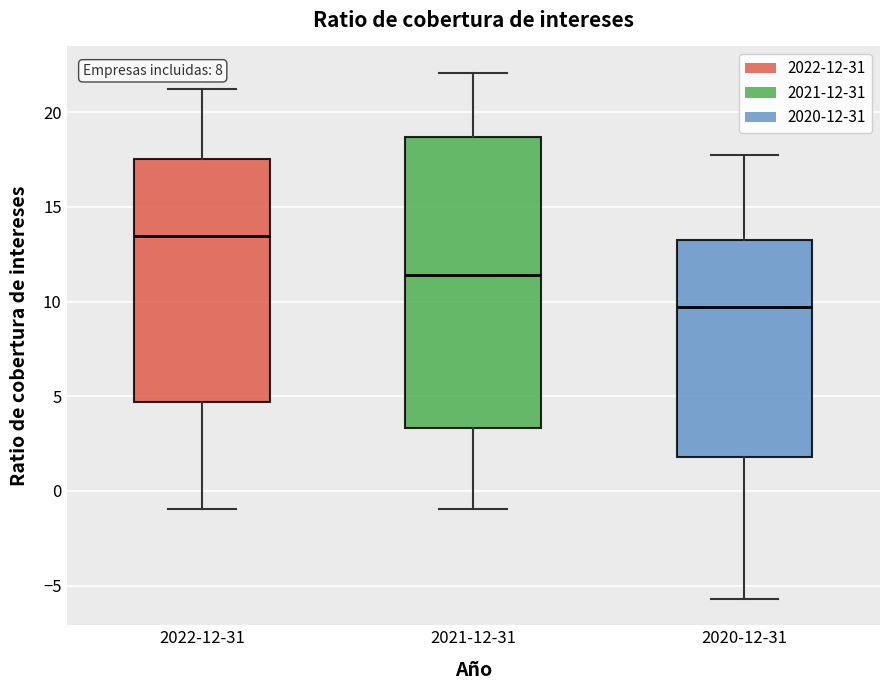

Which box has the highest median line?

2022-12-31